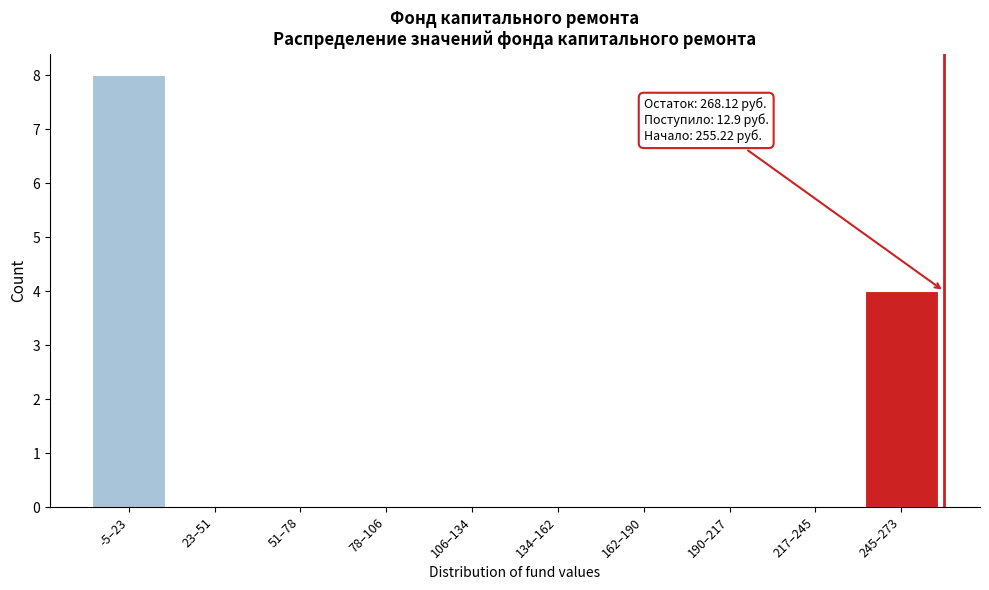

Reading right to left, list all the values displayed in this chart.

245–273=4	217–245=0	190–217=0	162–190=0	134–162=0	106–134=0	78–106=0	51–78=0	23–51=0	-5–23=8